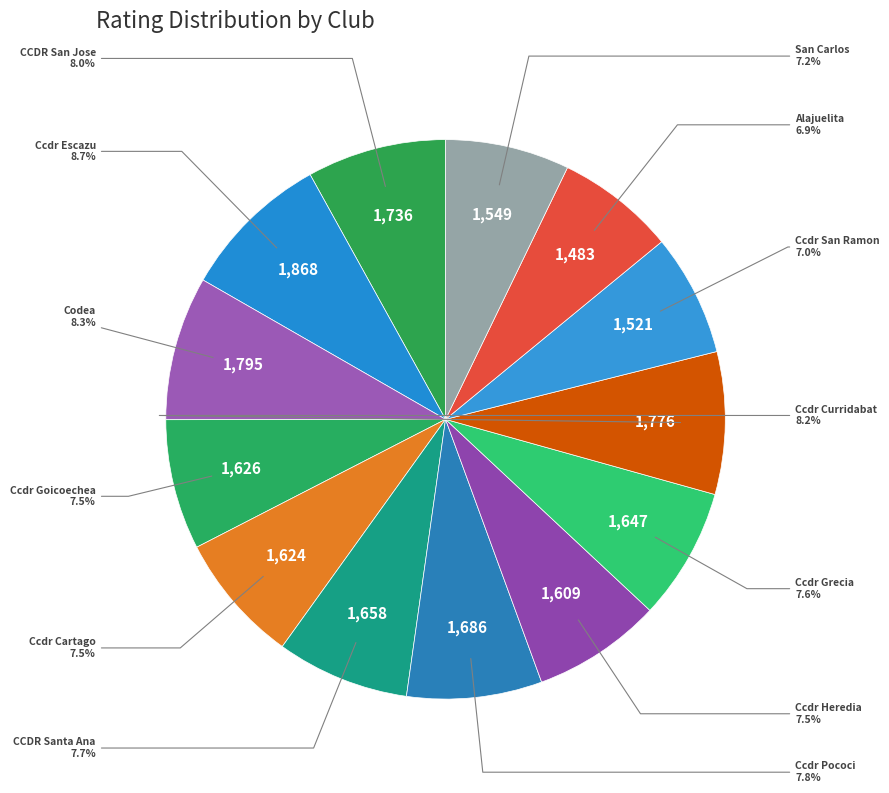

Which slice is the largest?

Ccdr Escazu